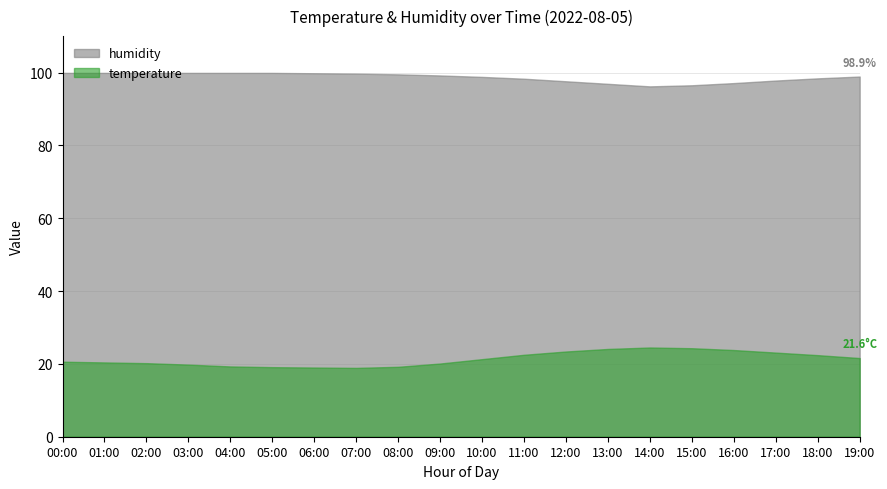

Reading left to right, list all the values displayed in this chart.

temperature: 00:00=20.6	01:00=20.4	02:00=20.2	03:00=19.8	04:00=19.3	05:00=19.1	06:00=19.0	07:00=18.9	08:00=19.2	09:00=20.1	10:00=21.3	11:00=22.5	12:00=23.4	13:00=24.1	14:00=24.5	15:00=24.3	16:00=23.8	17:00=23.1	18:00=22.4	19:00=21.6
humidity: 00:00=99.9	01:00=99.9	02:00=99.9	03:00=99.9	04:00=99.9	05:00=99.9	06:00=99.8	07:00=99.7	08:00=99.5	09:00=99.2	10:00=98.8	11:00=98.3	12:00=97.6	13:00=96.9	14:00=96.2	15:00=96.5	16:00=97.1	17:00=97.8	18:00=98.4	19:00=98.9